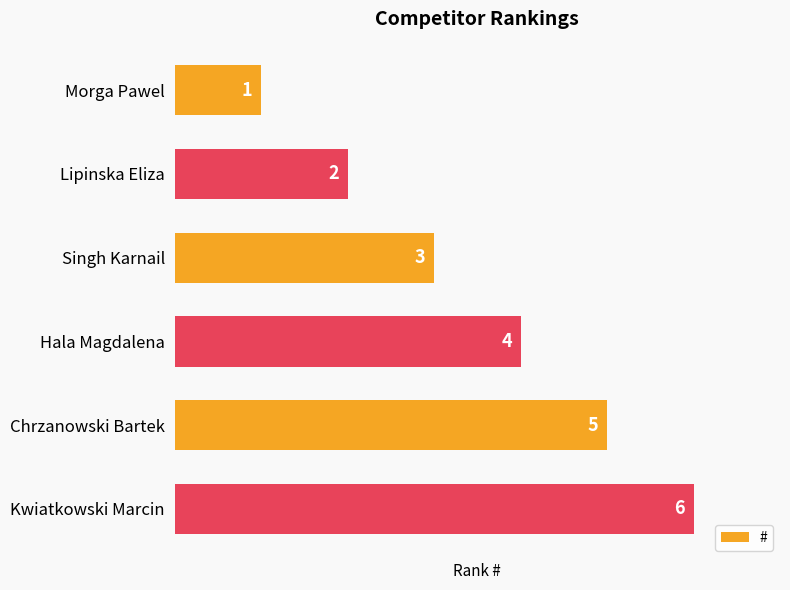

How many bars are there in total?

6